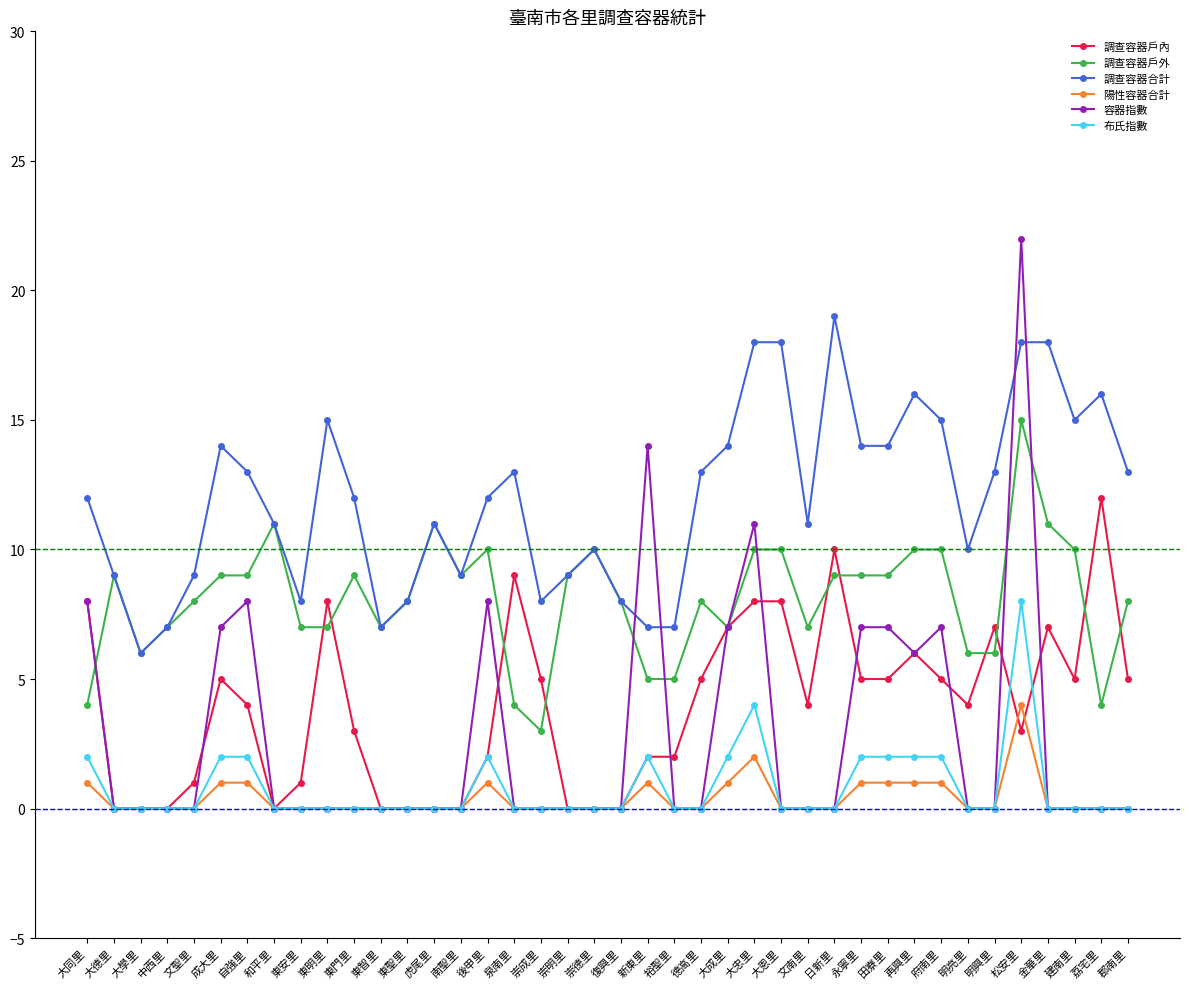

Count the number of categories in the chart.

40